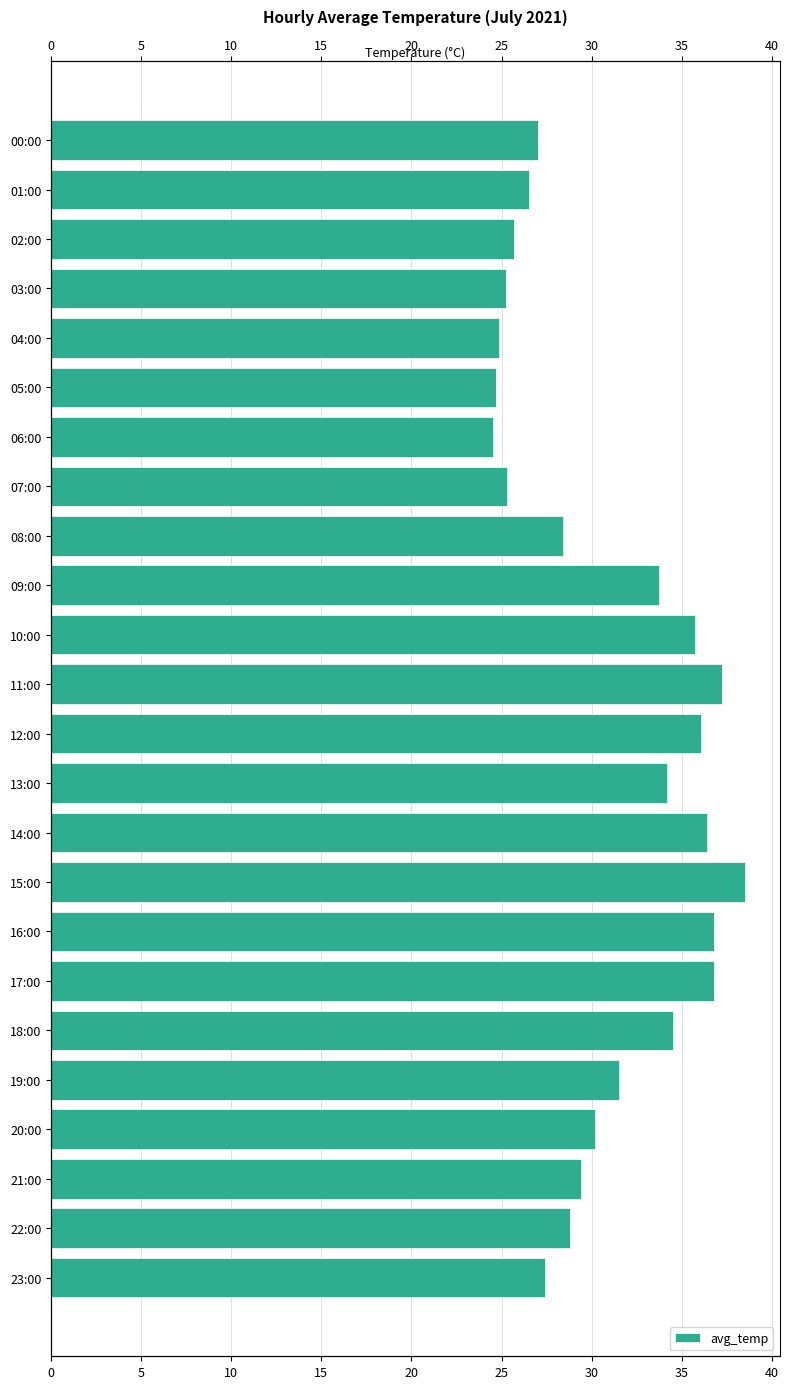

What is the ratio of the value at 22:00 to the value at 19:00?

0.9